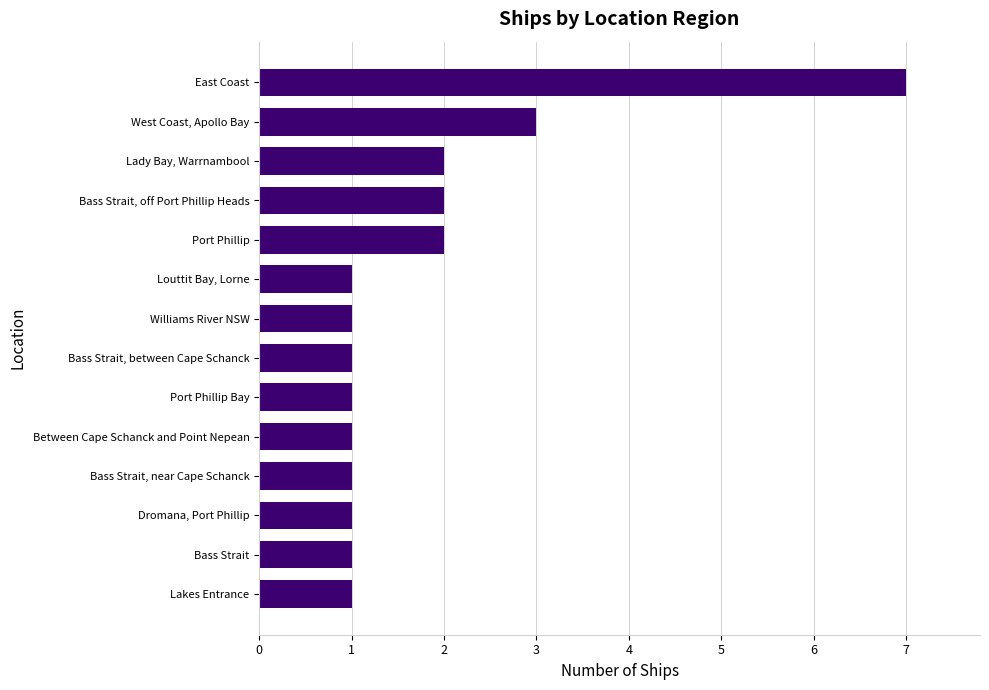

Count the values in the range 1 to 2.

12